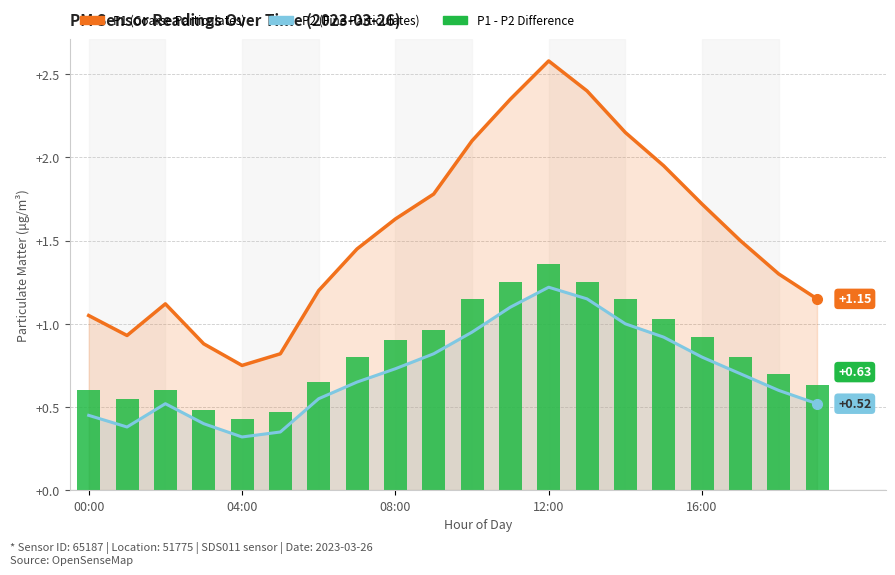

Reading left to right, what are all the values shown in this chart?

P2 (Fine Particulates): 0.5	0.4	0.5	0.4	0.3	0.3	0.6	0.7	0.7	0.8	0.9	1.1	1.2	1.1	1.0	0.9	0.8	0.7	0.6	0.5
P1 (Coarse Particulates): 1.1	0.9	1.1	0.9	0.8	0.8	1.2	1.4	1.6	1.8	2.1	2.4	2.6	2.4	2.1	1.9	1.7	1.5	1.3	1.1
P1 - P2 Difference: 0.6	0.6	0.6	0.5	0.4	0.5	0.7	0.8	0.9	1.0	1.1	1.2	1.4	1.2	1.1	1.0	0.9	0.8	0.7	0.6